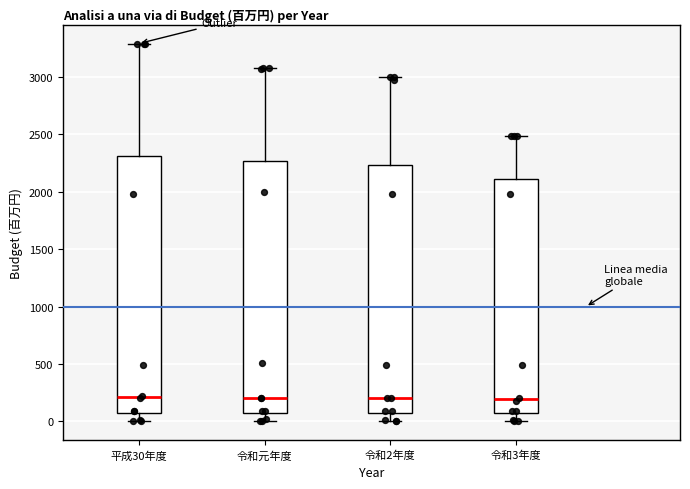

Reading left to right, transcribe this box plot: for each box, give where its median line is, the range the box spans, and where its two whiskers end, as read against the y-axis. The values are not printed on the chart, so give them approximately, as read against the axis.

平成30年度: median 200, box 50 to 2300, whiskers 0 to 3300
令和元年度: median 200, box 50 to 2250, whiskers 0 to 3100
令和2年度: median 200, box 50 to 2250, whiskers 0 to 3000
令和3年度: median 200, box 50 to 2100, whiskers 0 to 2500